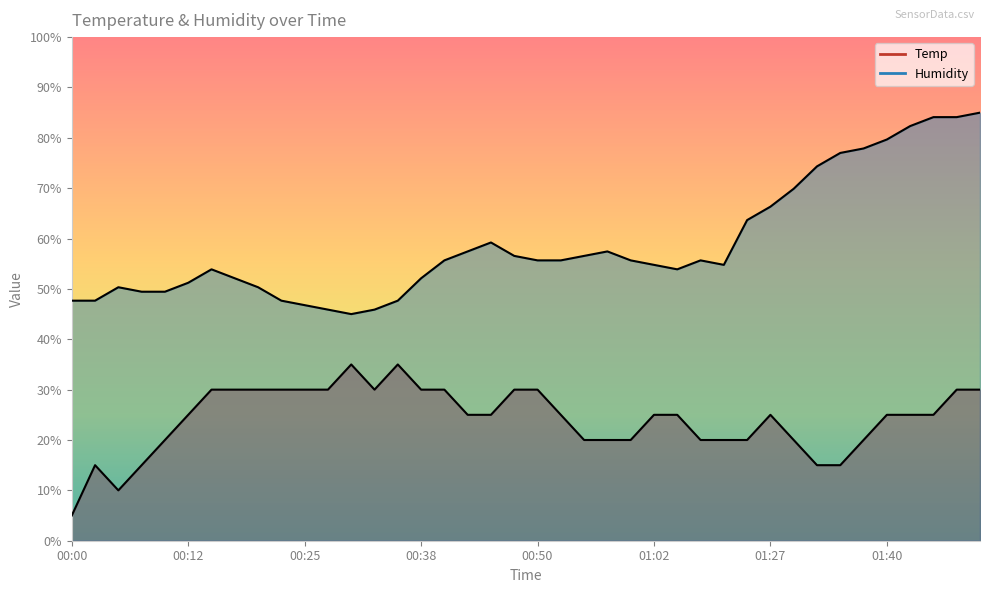

How many values in the Humidity series exceed 55?

21